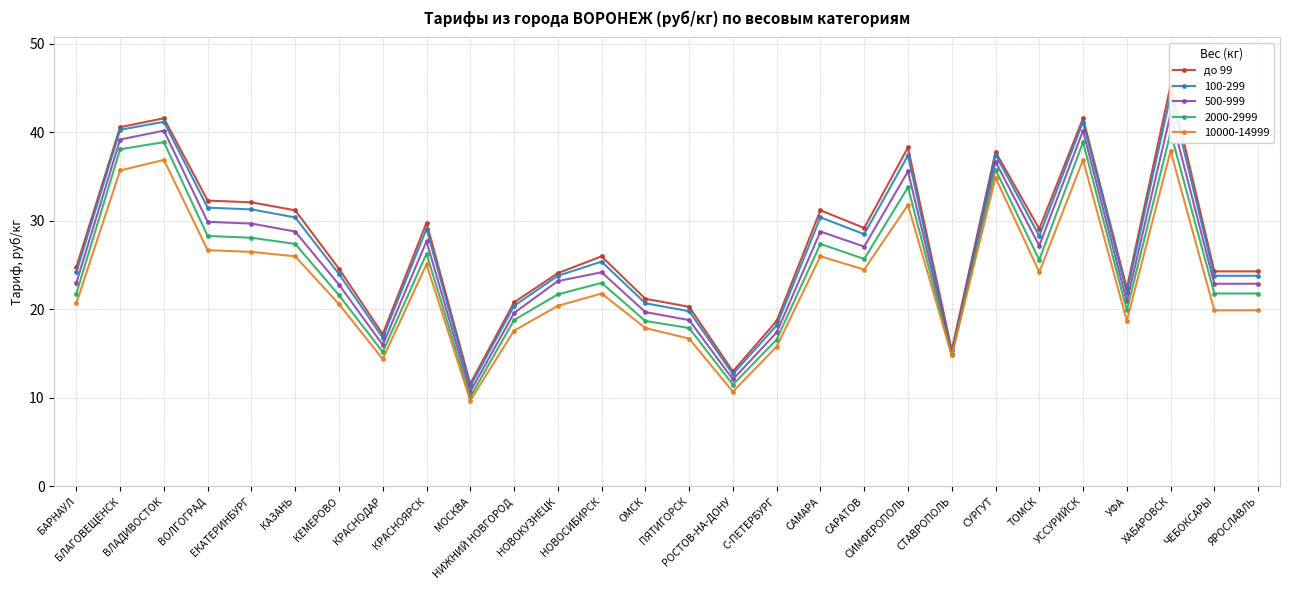

What is the greatest value displayed?

45.3